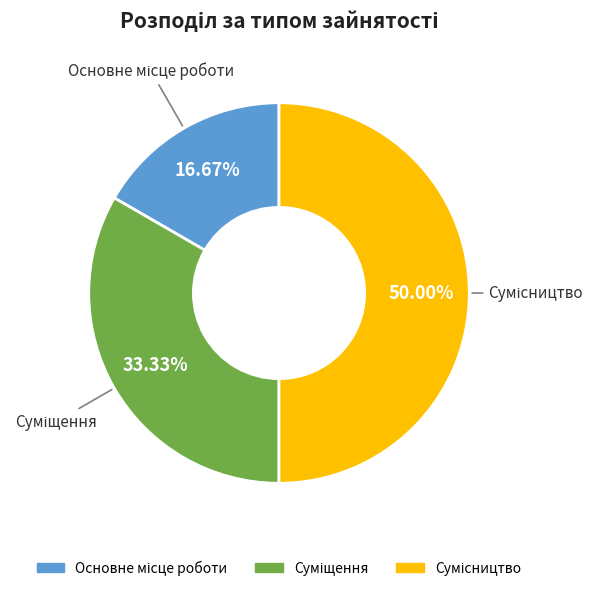

How many segments does this pie chart have?

3